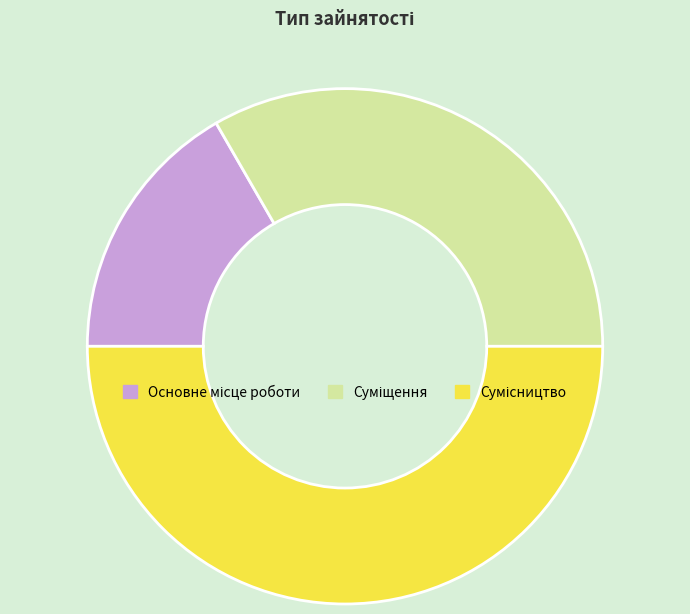

Combined, what portion of the pie is Сумісництво and Суміщення?

83.3%